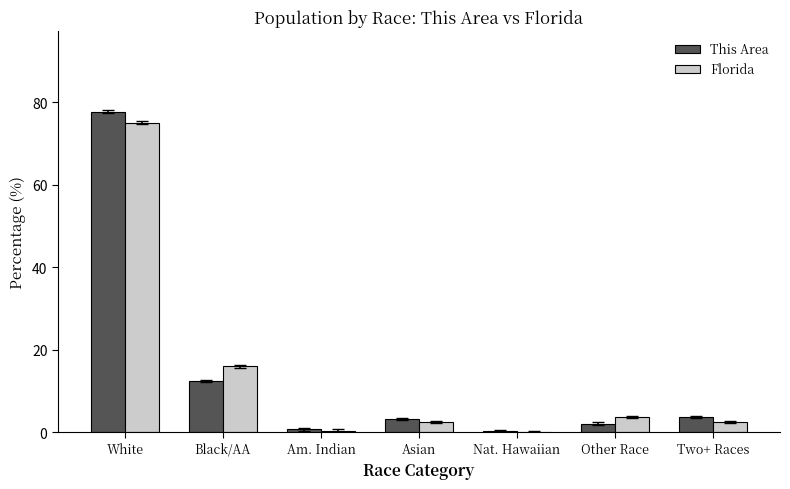

Is it true that This Area equals 36.3 at White?

False